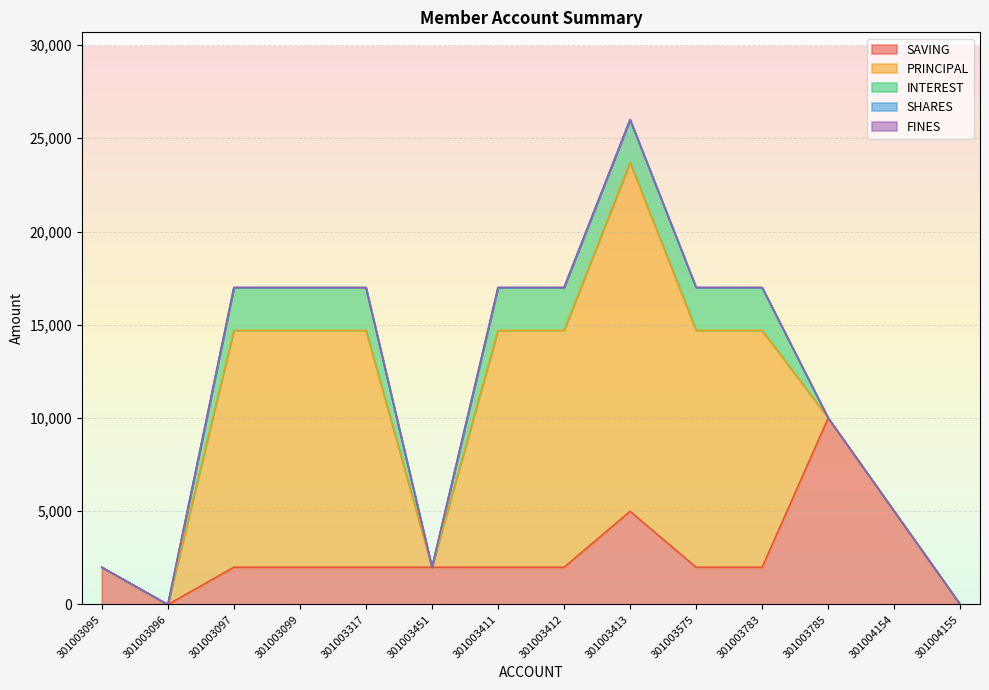

At which category is the sum across all series the highest?

301003413